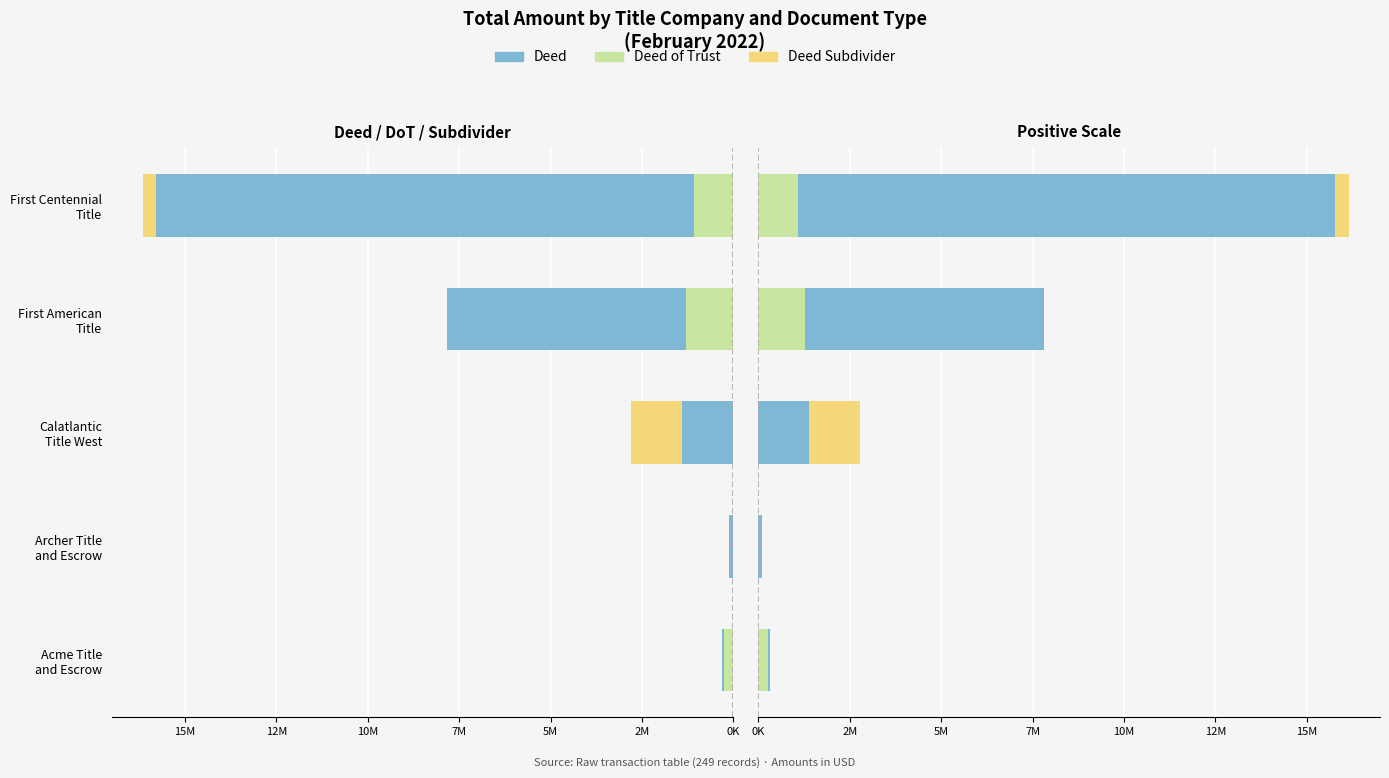

Between First Centennial Title and Calatlantic Title West, which is larger?

First Centennial Title